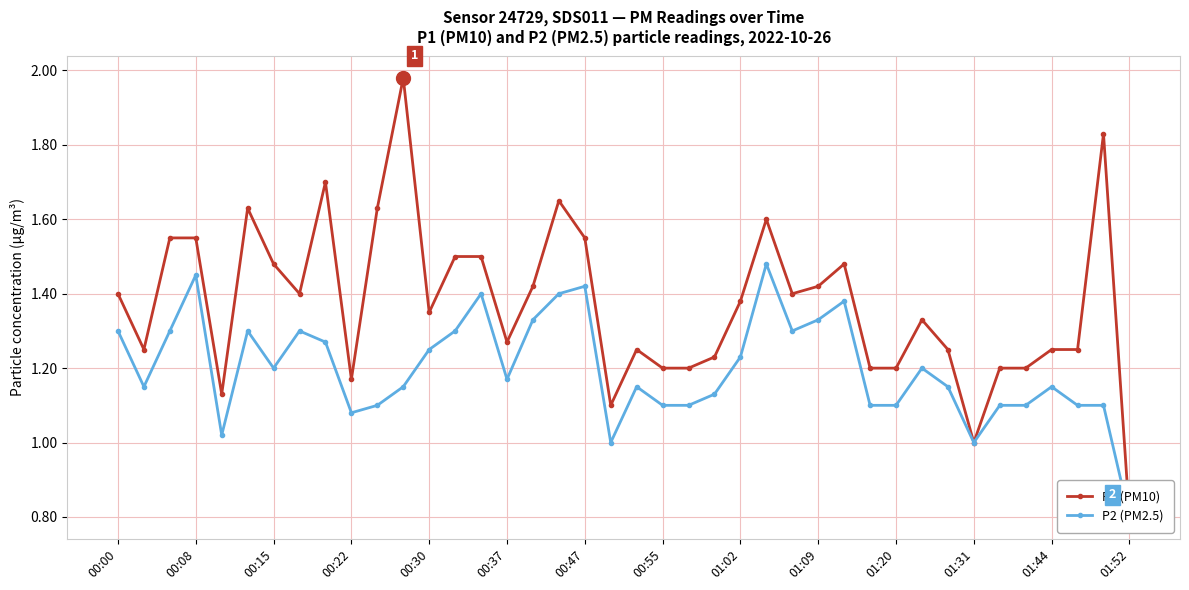

Reading left to right, transcribe all the data shown in this chart.

P1 (PM10): 1.4	1.2	1.6	1.6	1.1	1.6	1.5	1.4	1.7	1.2	1.6	2.0	1.4	1.5	1.5	1.3	1.4	1.6	1.6	1.1	1.2	1.2	1.2	1.2	1.4	1.6	1.4	1.4	1.5	1.2	1.2	1.3	1.2	1.0	1.2	1.2	1.2	1.2	1.8	0.8
P2 (PM2.5): 1.3	1.1	1.3	1.4	1.0	1.3	1.2	1.3	1.3	1.1	1.1	1.1	1.2	1.3	1.4	1.2	1.3	1.4	1.4	1.0	1.1	1.1	1.1	1.1	1.2	1.5	1.3	1.3	1.4	1.1	1.1	1.2	1.1	1.0	1.1	1.1	1.1	1.1	1.1	0.8